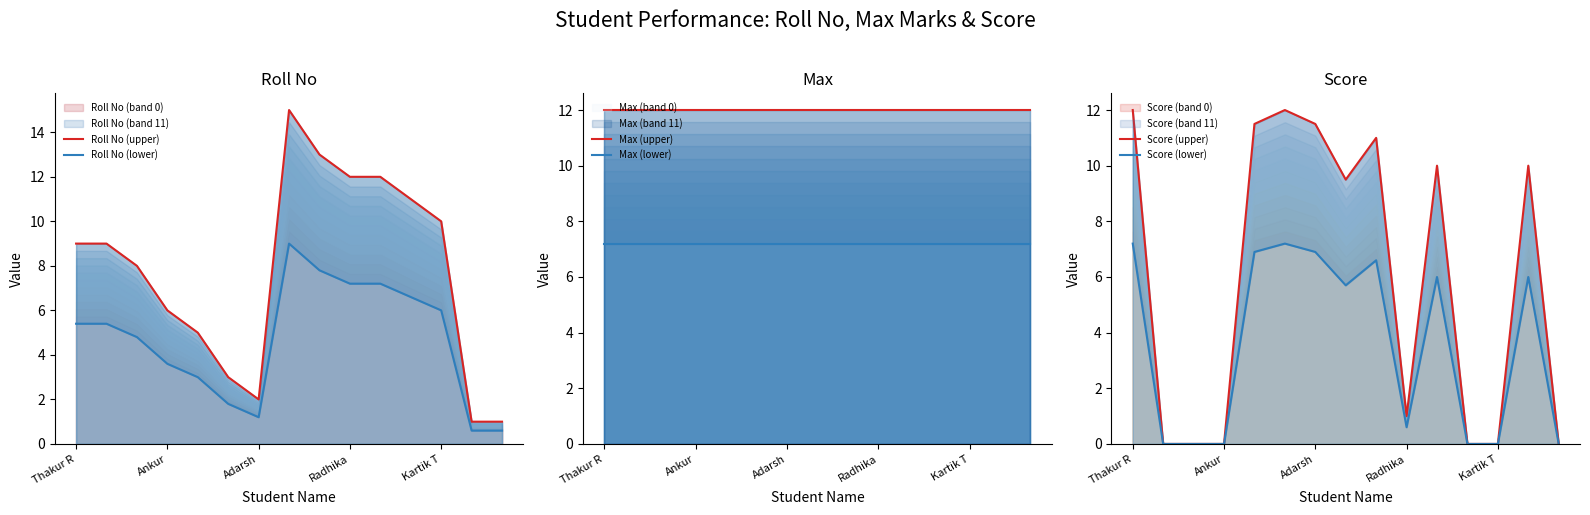

Between 11 and Kartik T, which is larger?

11